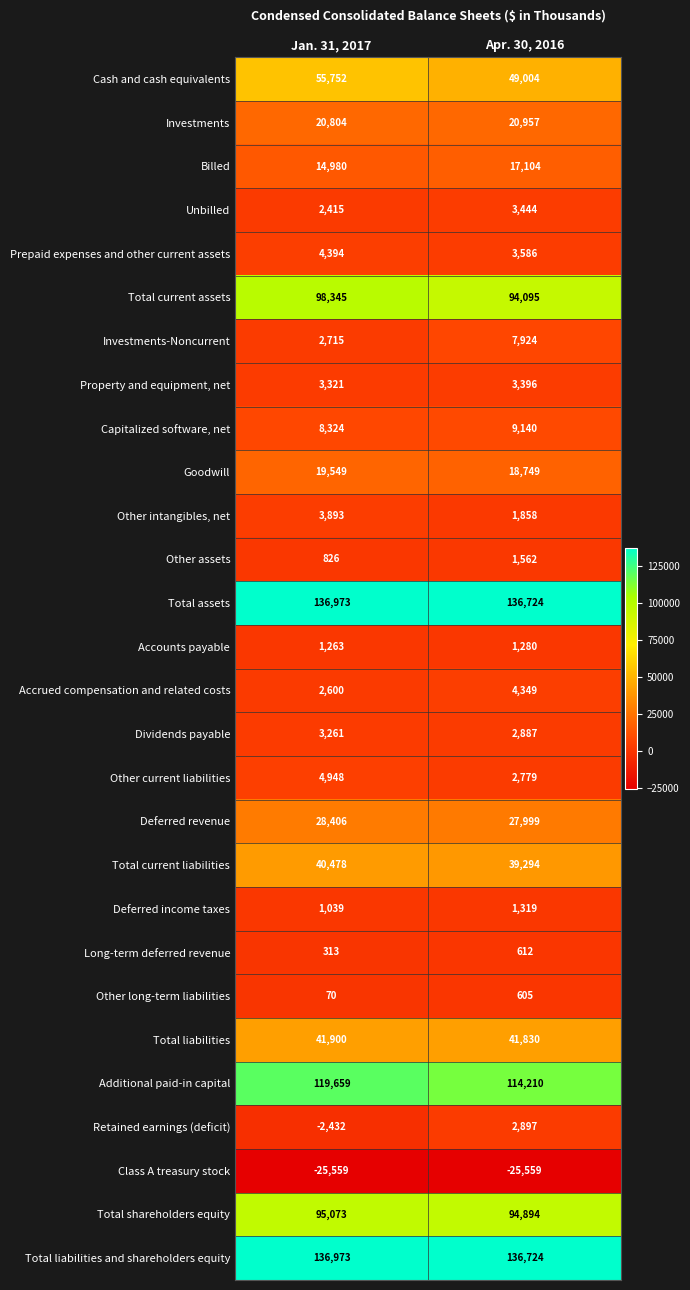

How many distinct data groups are displayed?

28